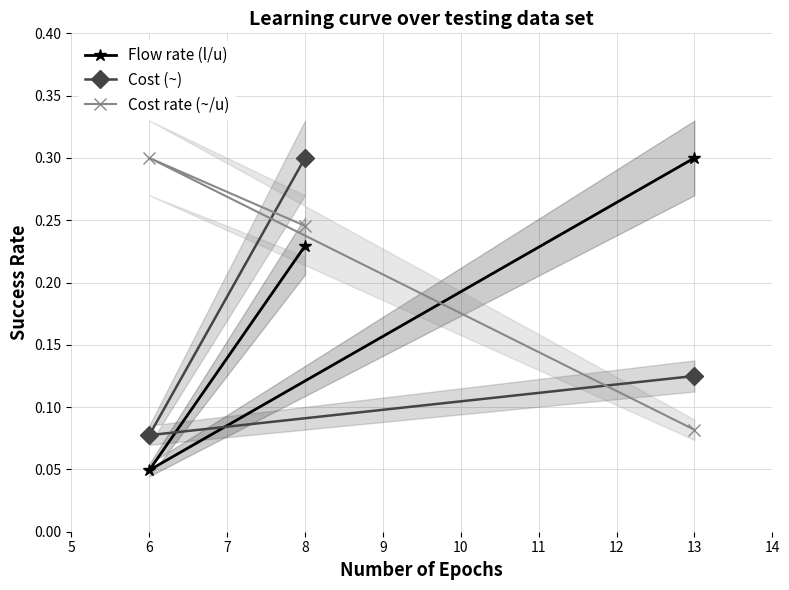

What is the lowest value of the Cost (~) series?

0.1